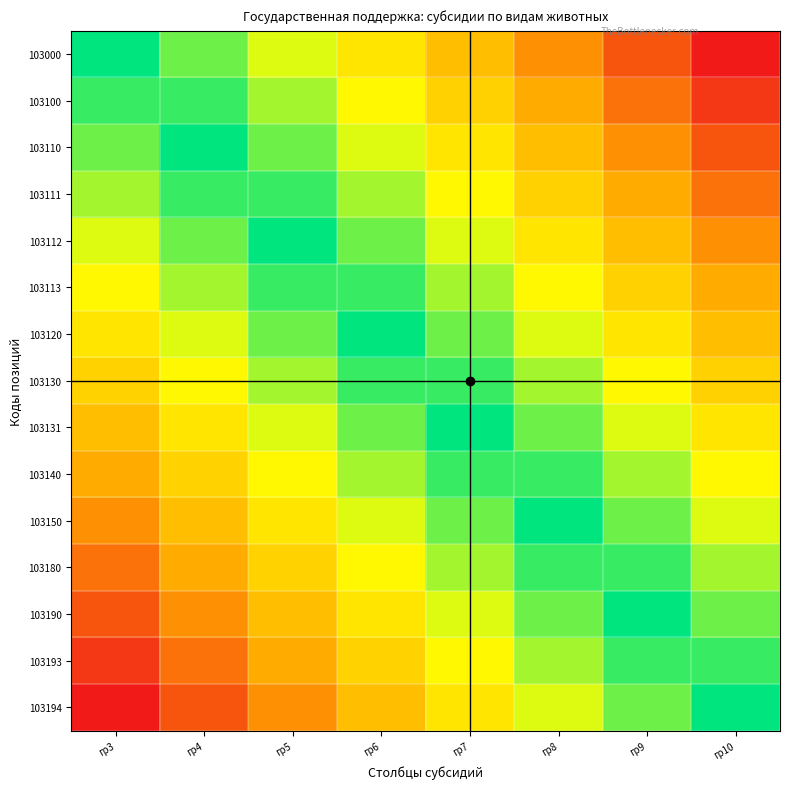

Which series has the largest total across all categories?

103000